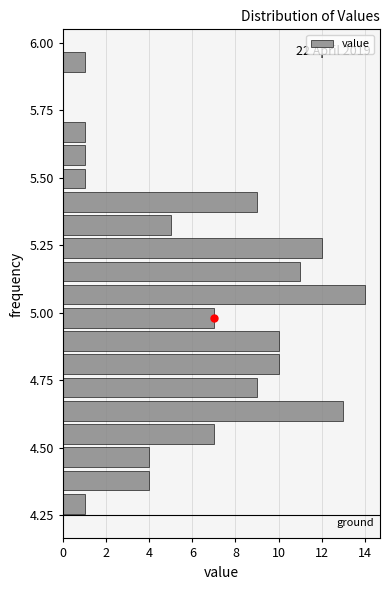

Around what value on the y-axis is the longest bar? Give the approximate position of its centre, as read against the axis.

5.05